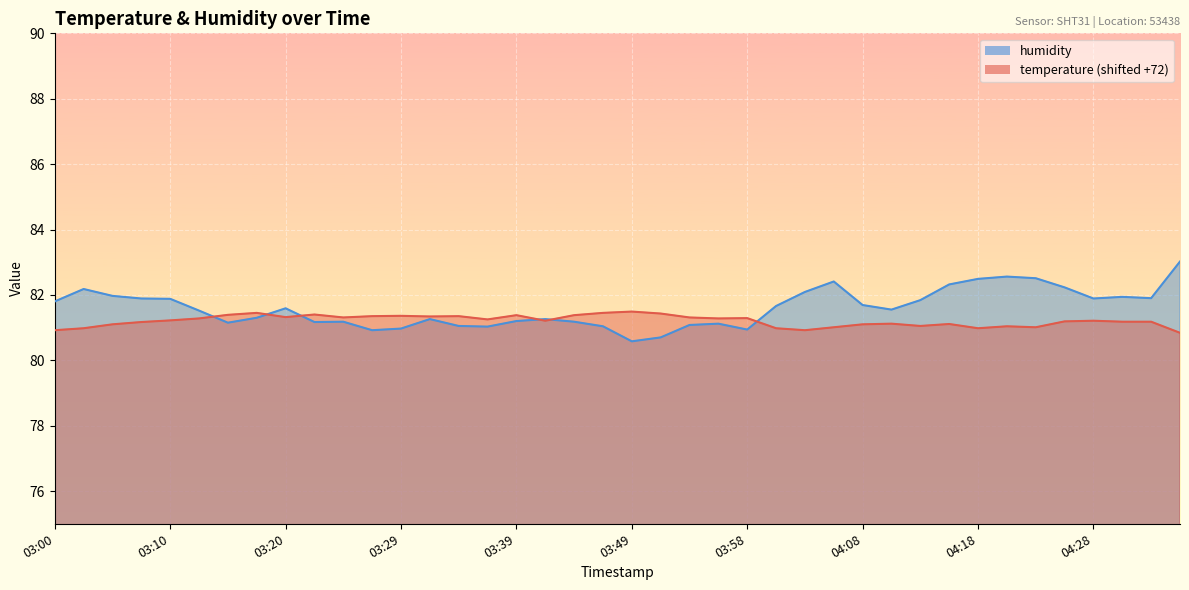

Between 03:32 and 04:35, which series saw the biggest shift?

humidity